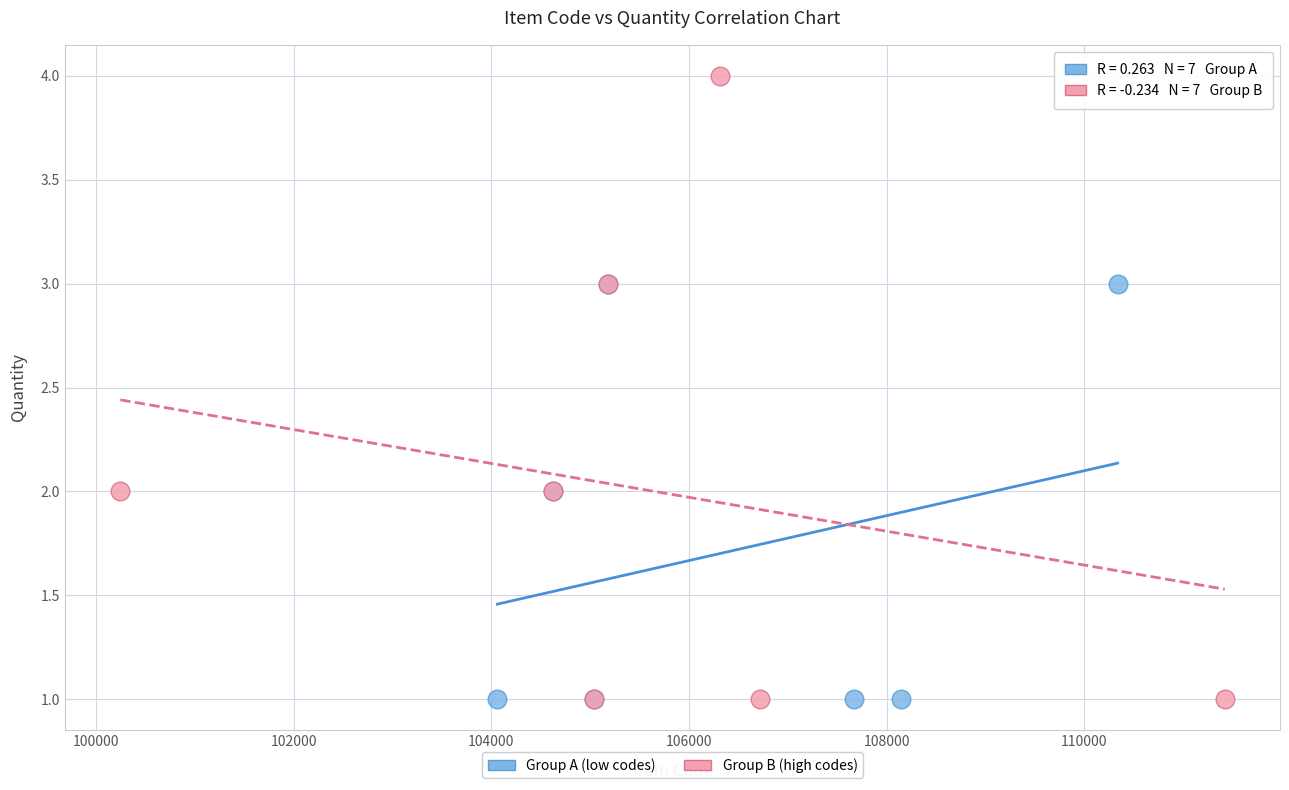

Which series has the largest Y range (max minus min)?

Group B (high codes)